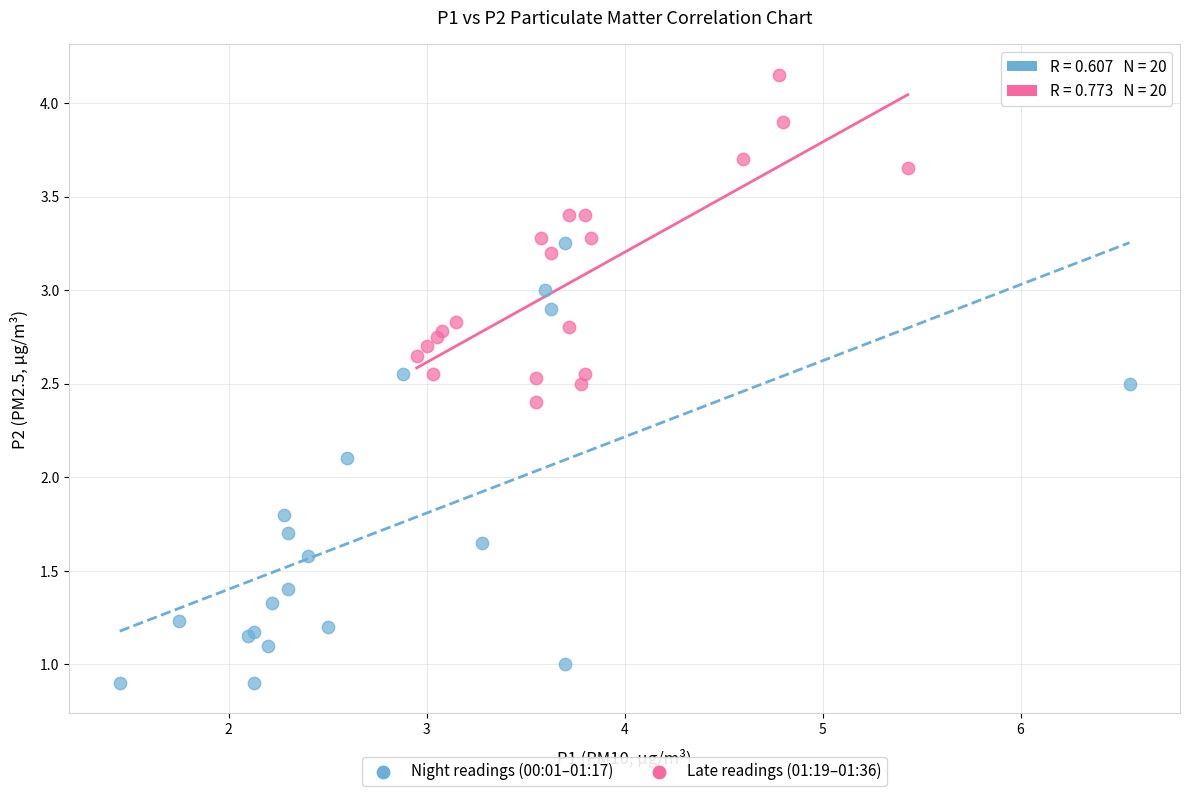

Which series contains the lowest Y value?

Night readings (00:01–01:17)